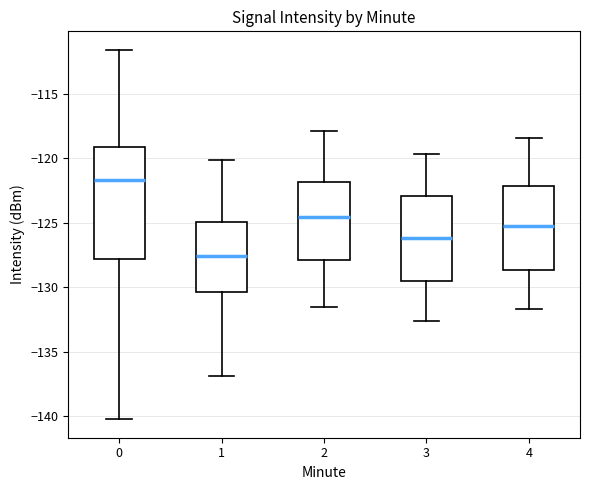

Reading left to right, read every box against the y-axis: the position of its median line, the range the box covers, and the ends of its whiskers. The values are not printed on the chart, so give them approximately, as read against the axis.

0: median -121.5, box -128.0 to -119.0, whiskers -140.0 to -111.5
1: median -127.5, box -130.5 to -125.0, whiskers -137.0 to -120.0
2: median -124.5, box -128.0 to -122.0, whiskers -131.5 to -118.0
3: median -126.0, box -129.5 to -123.0, whiskers -132.5 to -119.5
4: median -125.0, box -128.5 to -122.0, whiskers -131.5 to -118.5